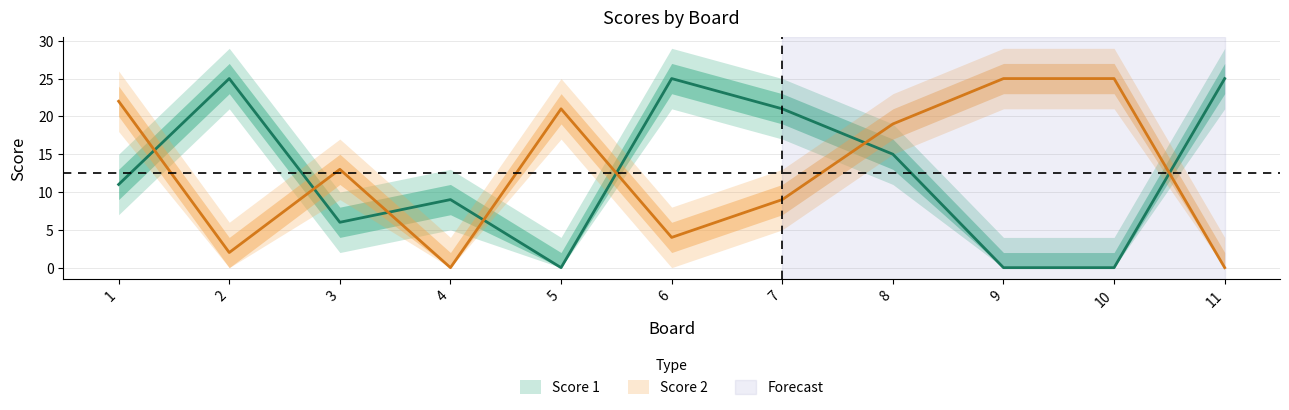

What are all the series names shown in the legend?

Score 1, Score 2